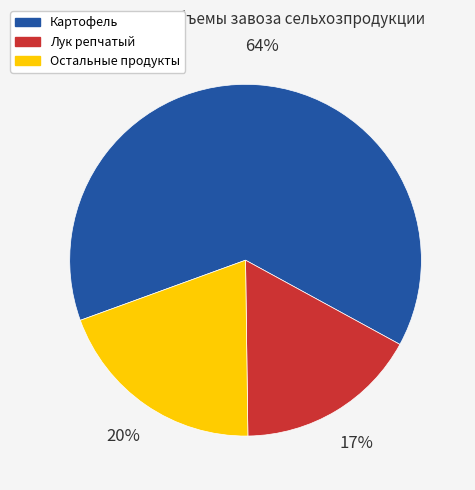

True or false: Лук репчатый accounts for 23% of the total.

False